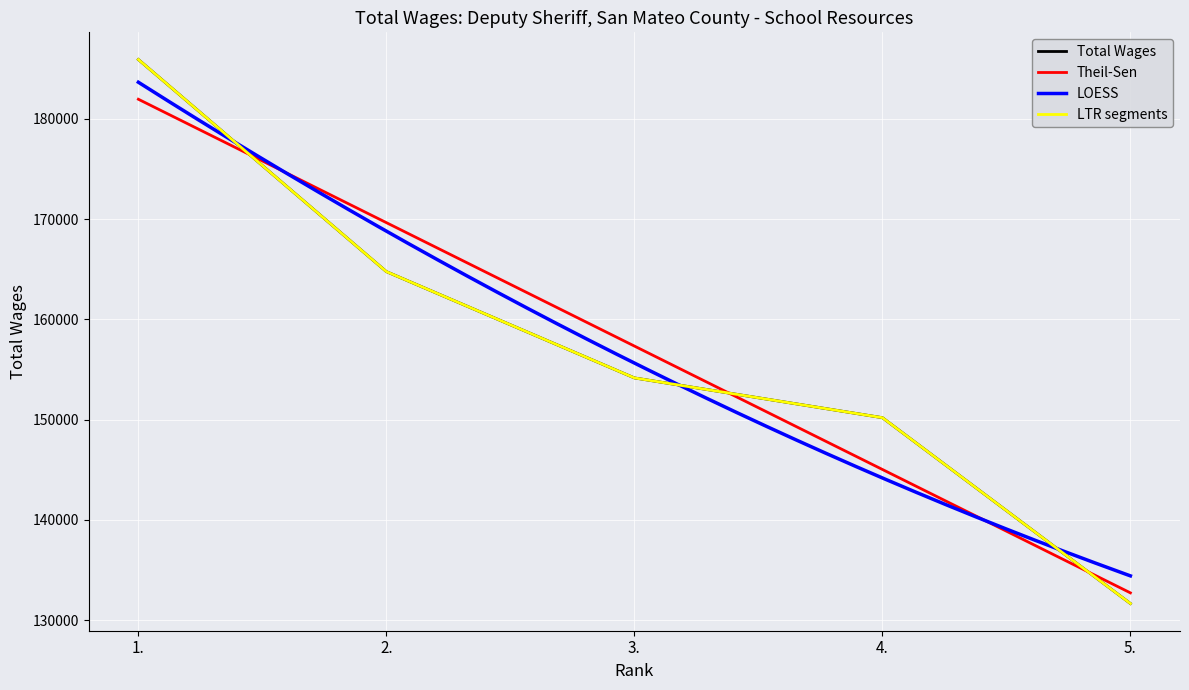

Is it true that the value at 4. is 269584?

False